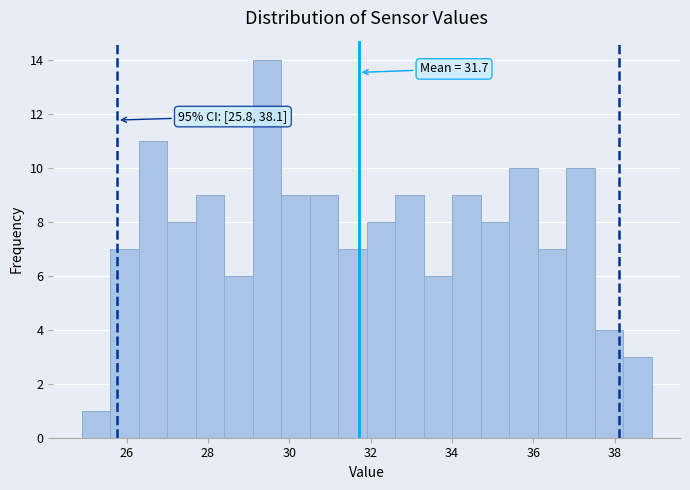

Read against the x-axis, roughly where is the centre of the tallest bar?

29.4